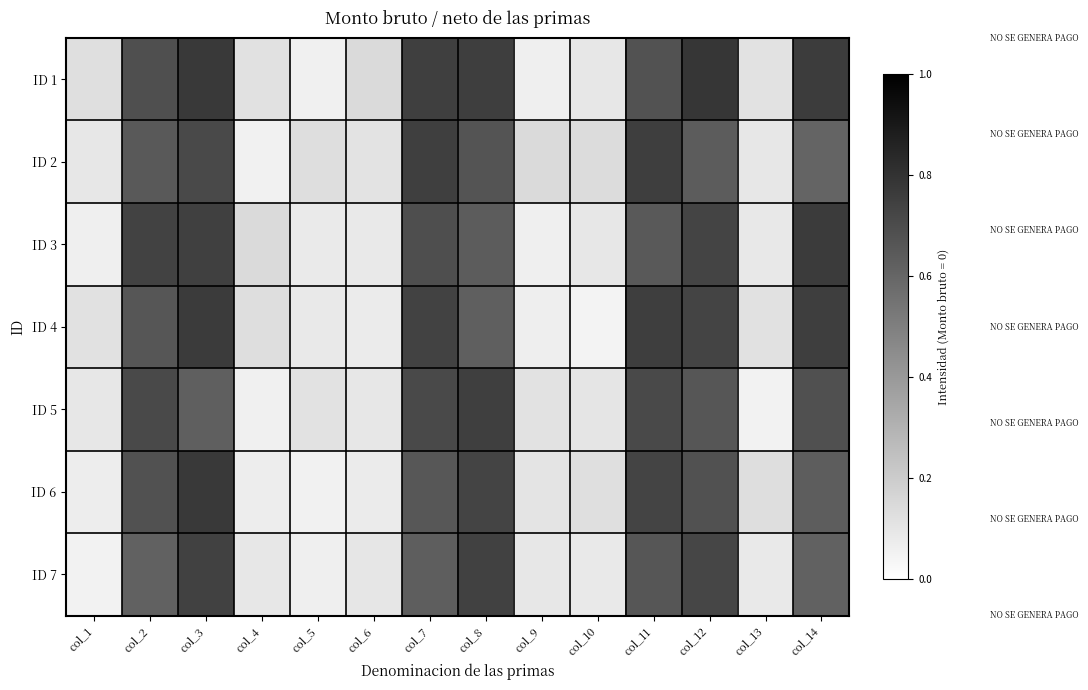

At how many categories does at least one series exceed 0?

14